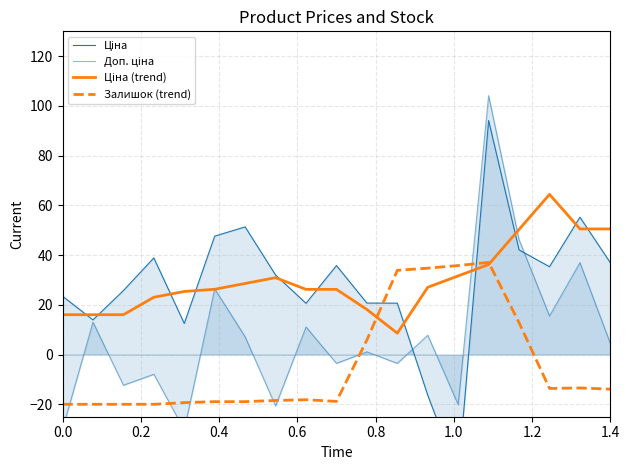

True or false: Доп. ціна and Ціна (trend) cross at least once.

True